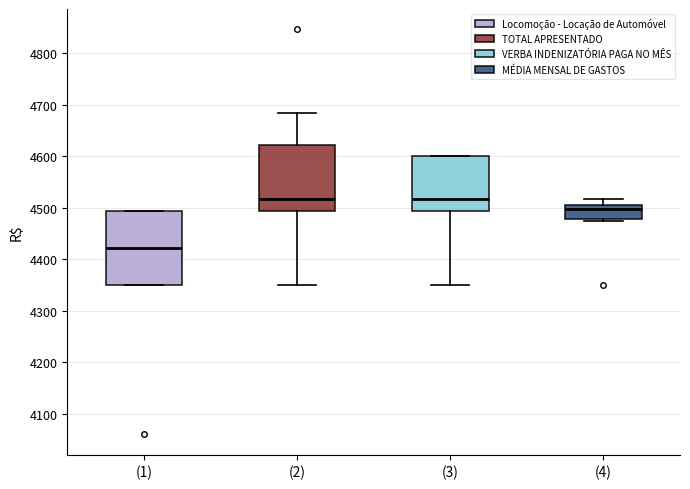

Where is the upper edge of the box for (1) on the y-axis? The values are not printed on the chart, so give them approximately, as read against the axis.

4500